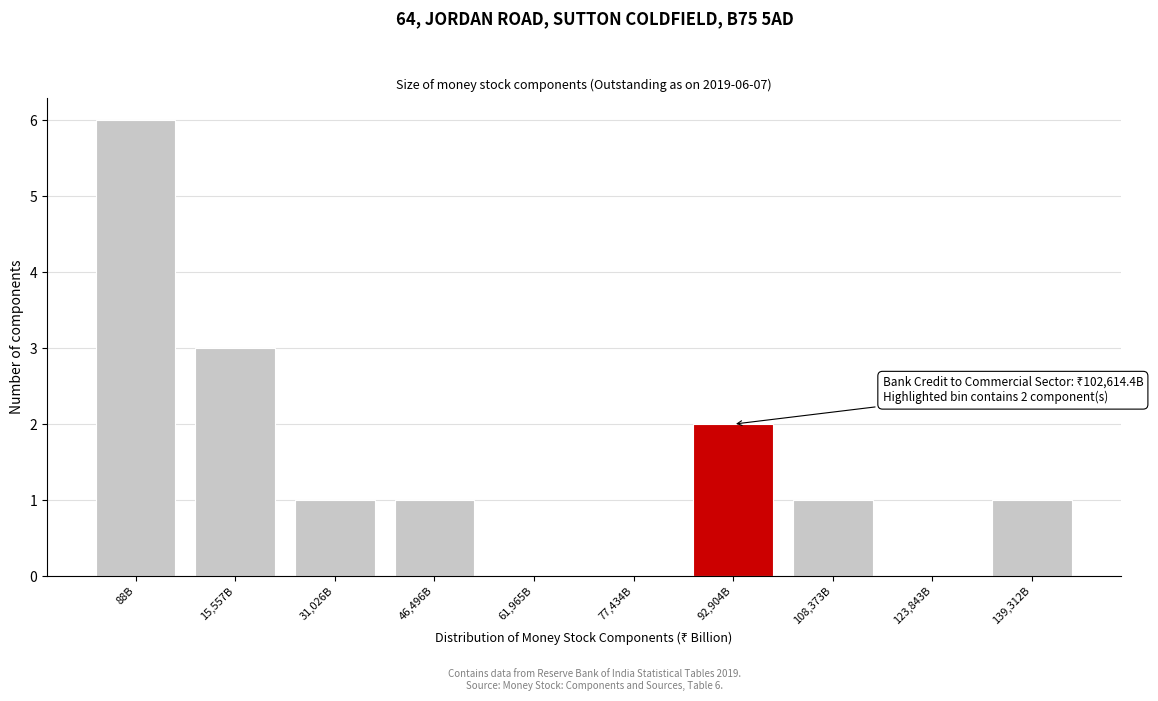

Reading right to left, extract all data points from this chart.

139,312B=1	123,843B=0	108,373B=1	92,904B=2	77,434B=0	61,965B=0	46,496B=1	31,026B=1	15,557B=3	88B=6